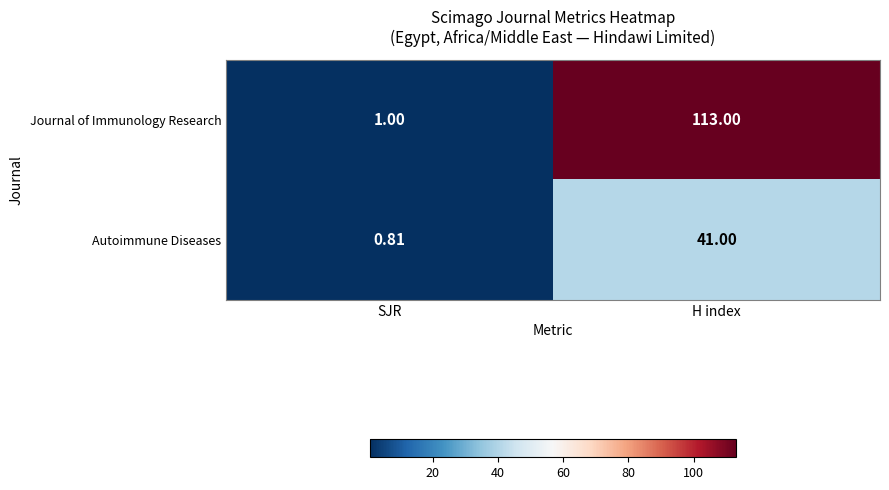

At how many categories does at least one series exceed 84?

1